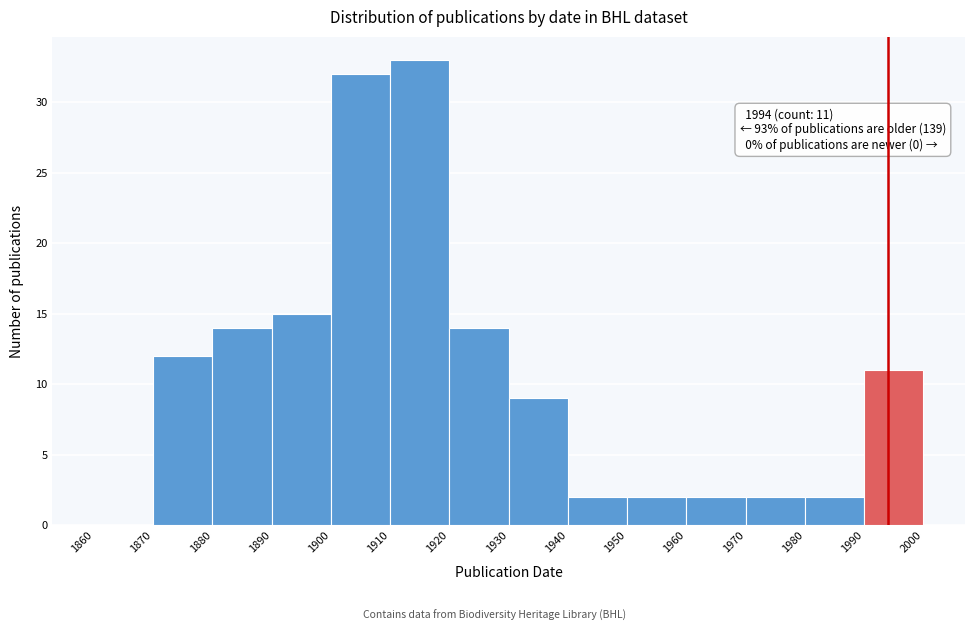

Over which range of the x-axis is the bar tallest?

1910 to 1920